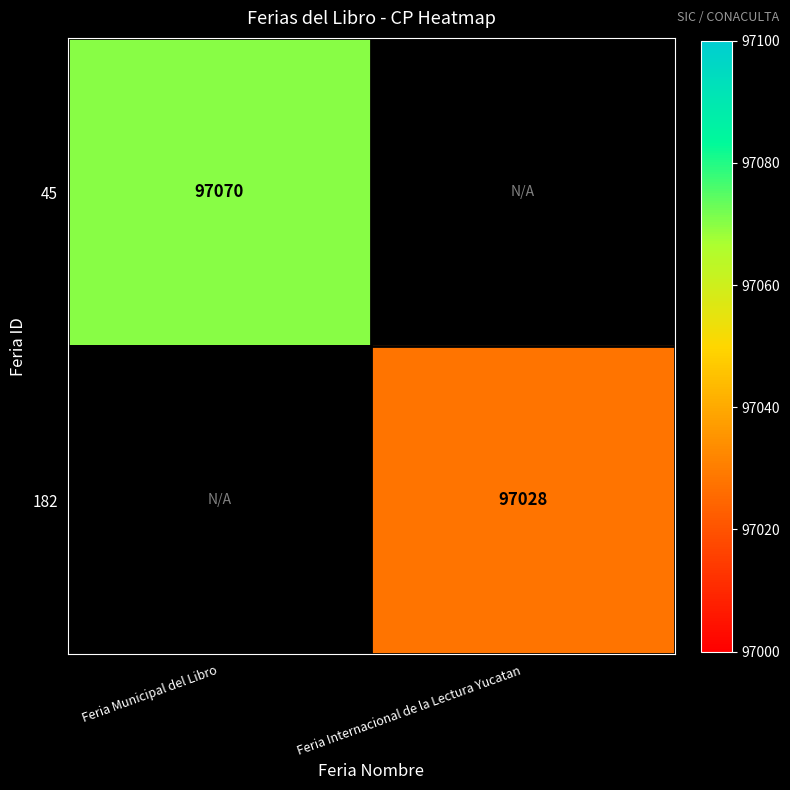

The value of 45 at Feria Municipal del Libro is 21361. True or false?

False